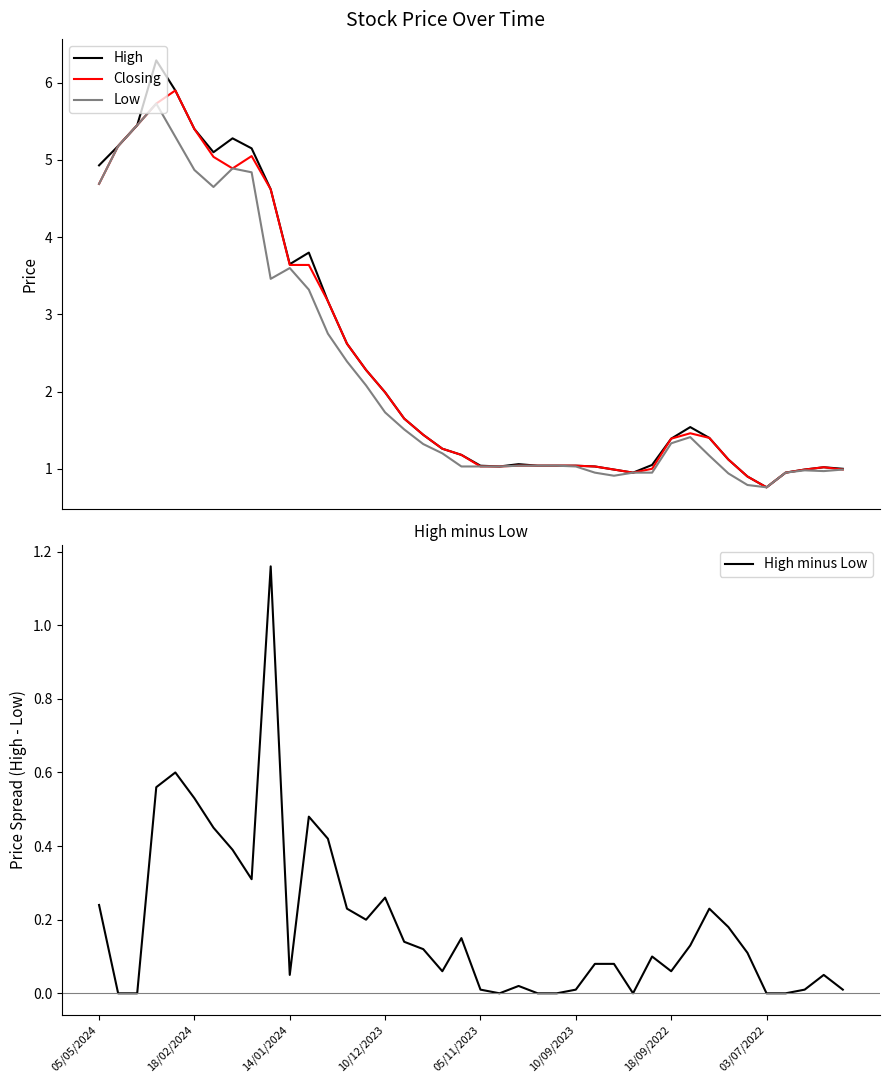

What is the average value of the High minus Low series?

0.2